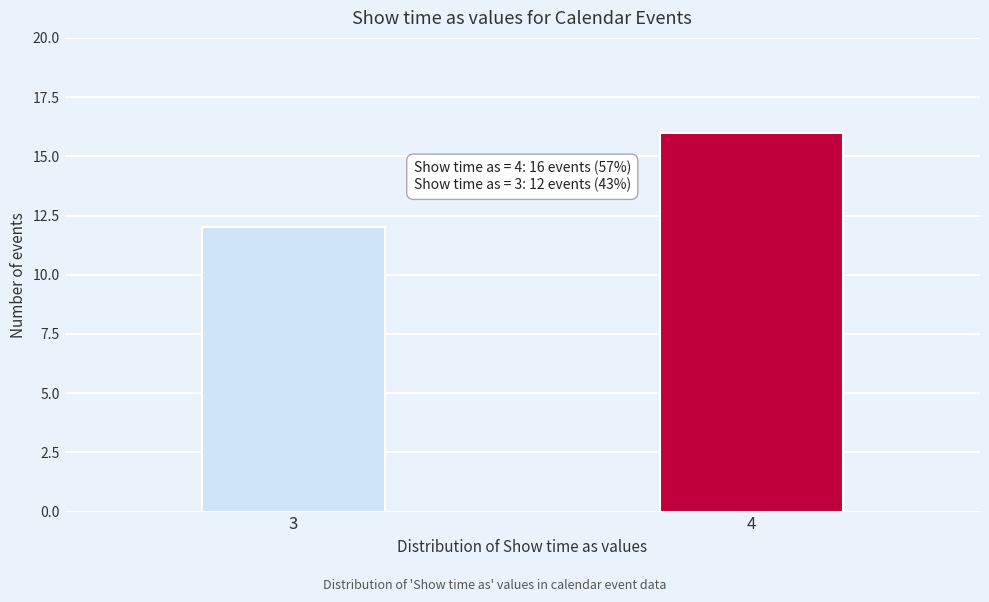

Reading left to right, transcribe all the data shown in this chart.

12	16